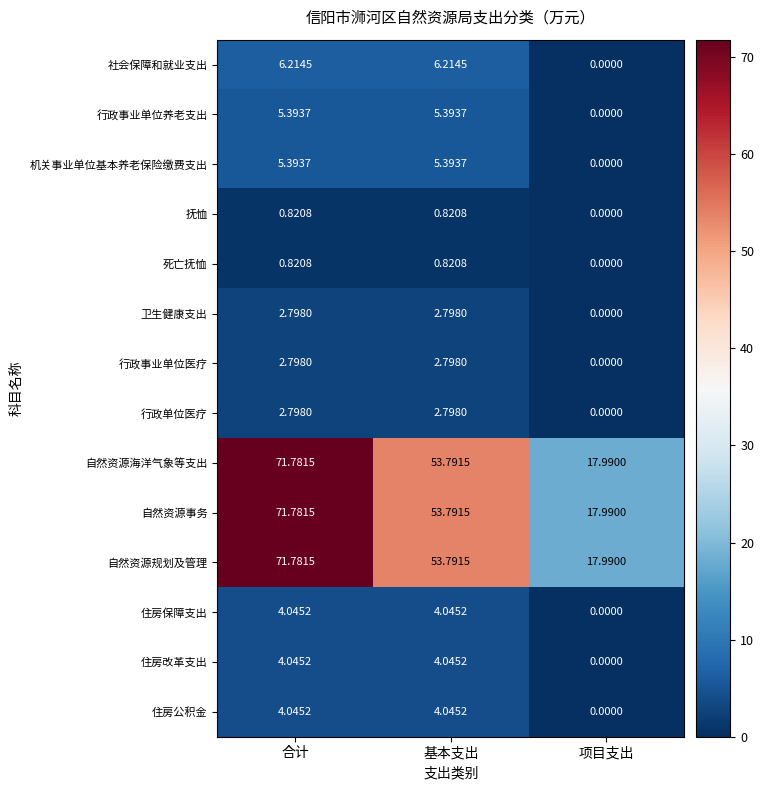

What is the spread (max minus min) of values at 合计?

71.0